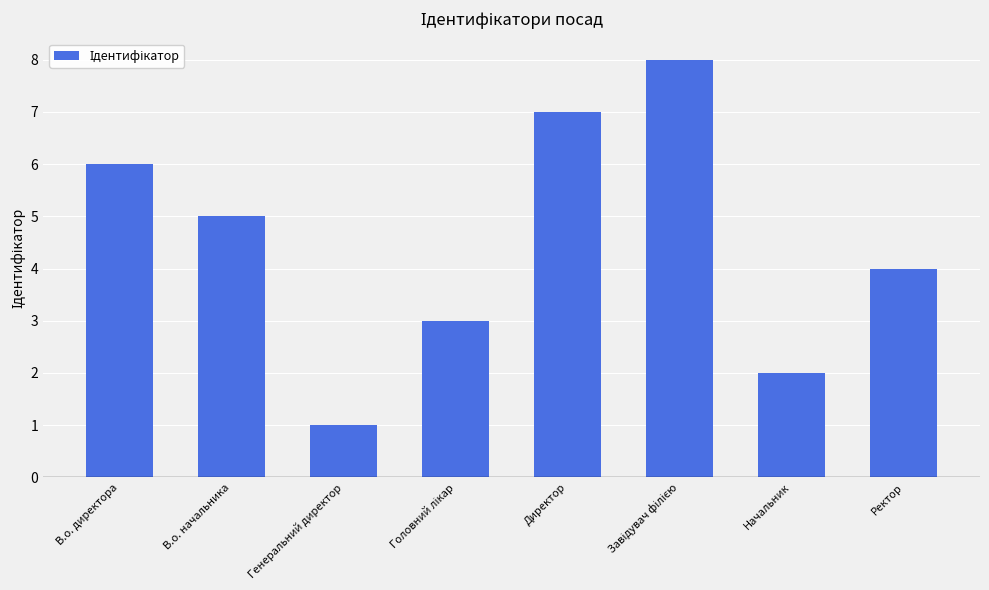

The value at В.о. начальника is 2. True or false?

False